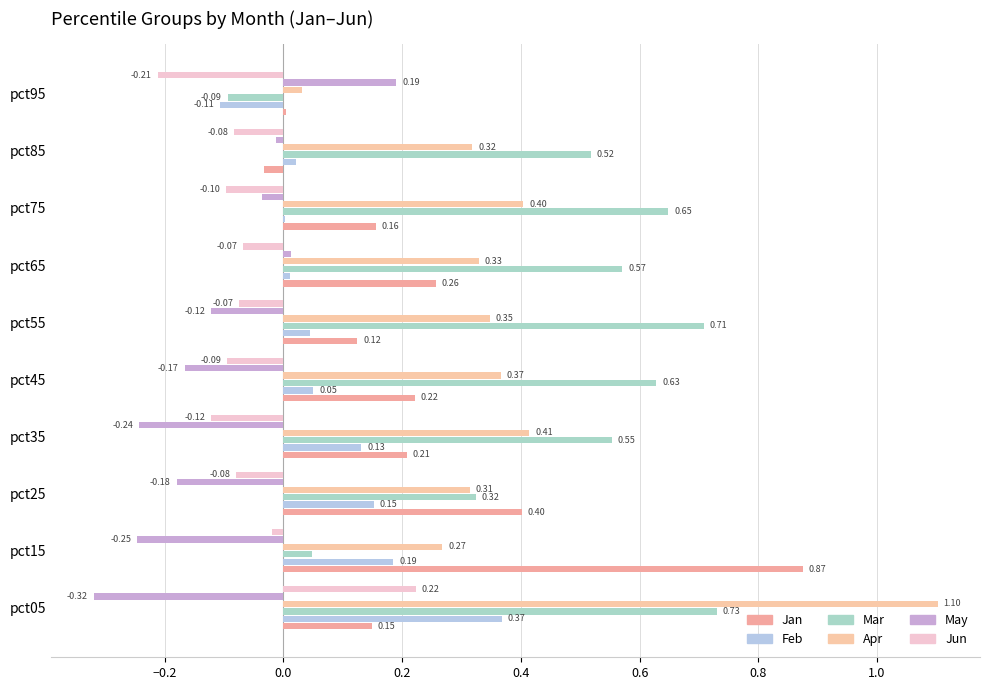

At which category is the sum across all series the highest?

pct05